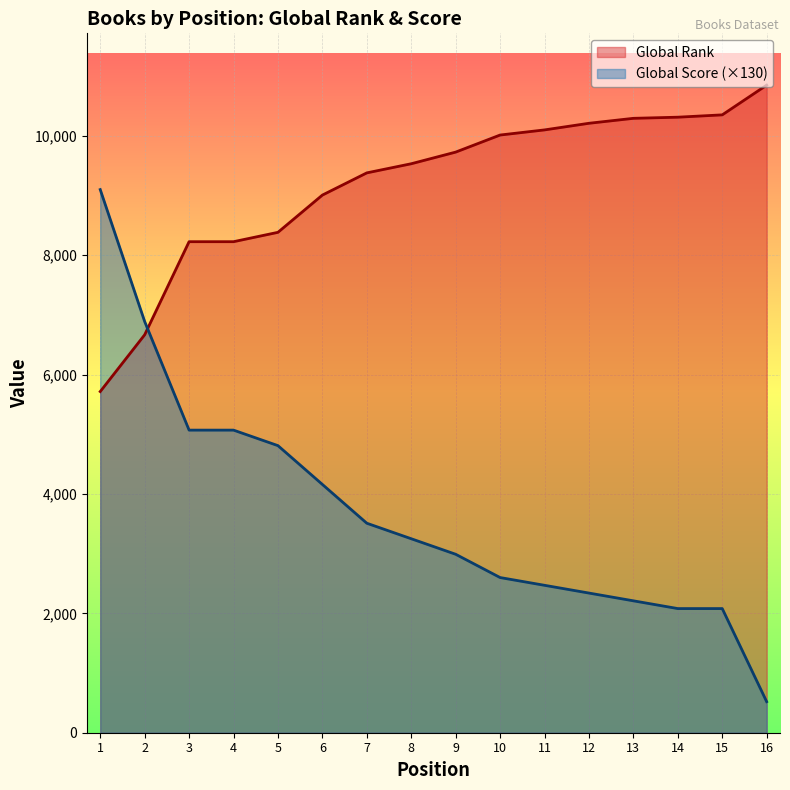

How many intersections are there between Global Score and Global Rank?

1